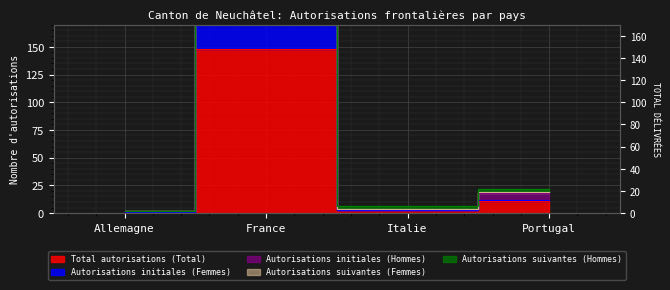

Is it true that Total autorisations (Total) equals 148 at France?

True